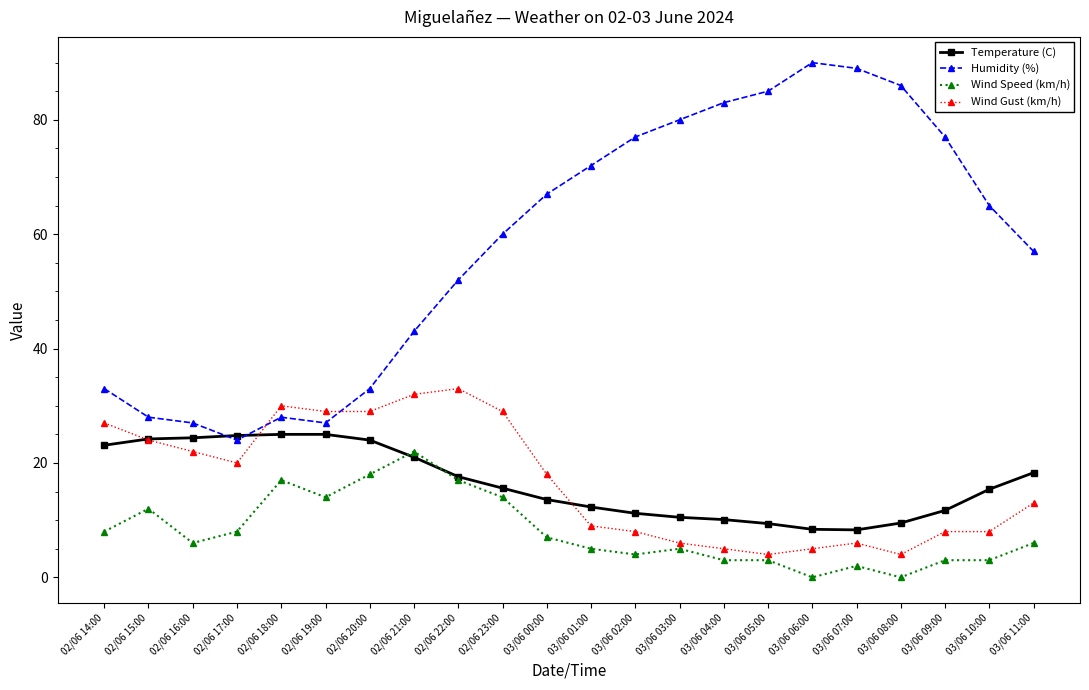

What is the sum of the Wind Gust (km/h) values at 02/06 14:00 and 03/06 03:00?

33.0